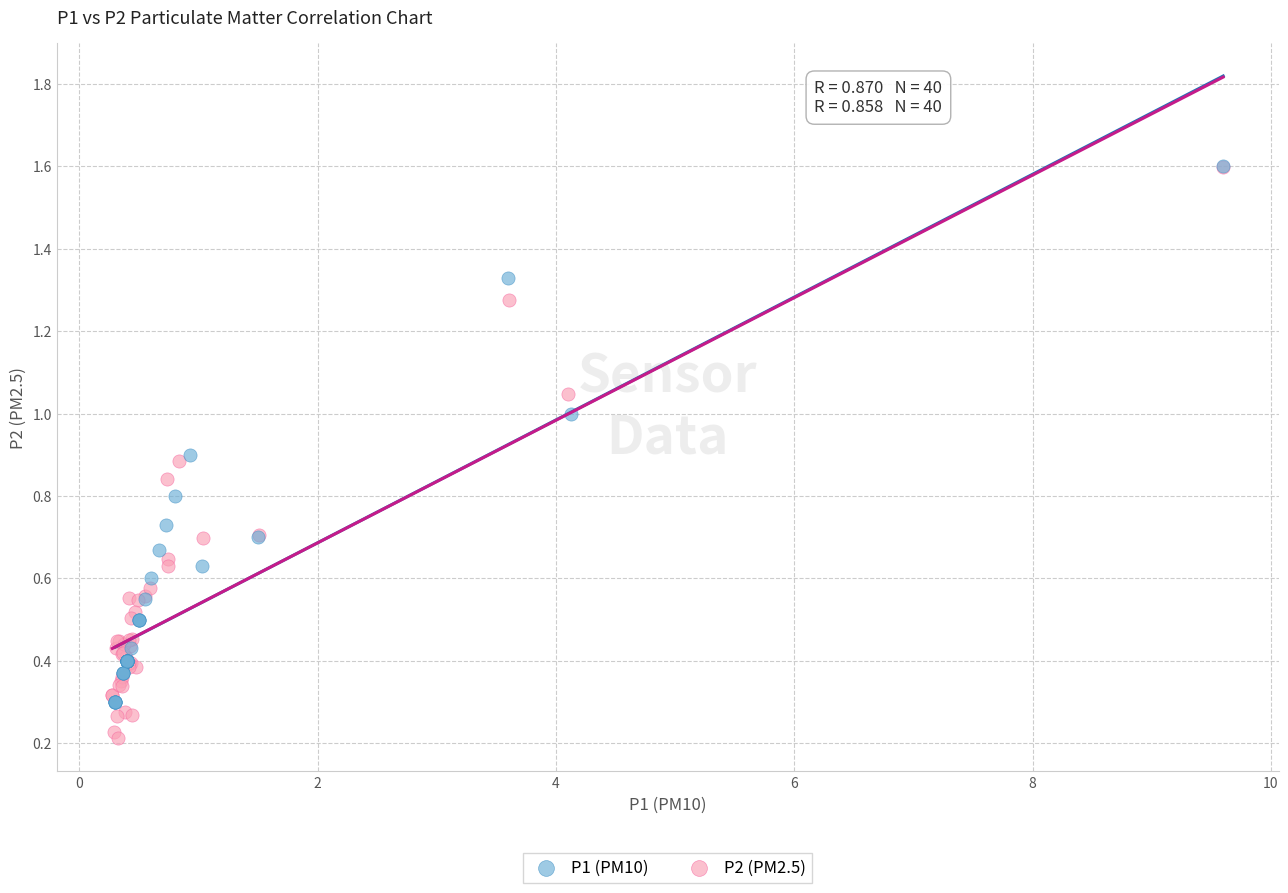

Which series has the largest Y range (max minus min)?

P2 (PM2.5)